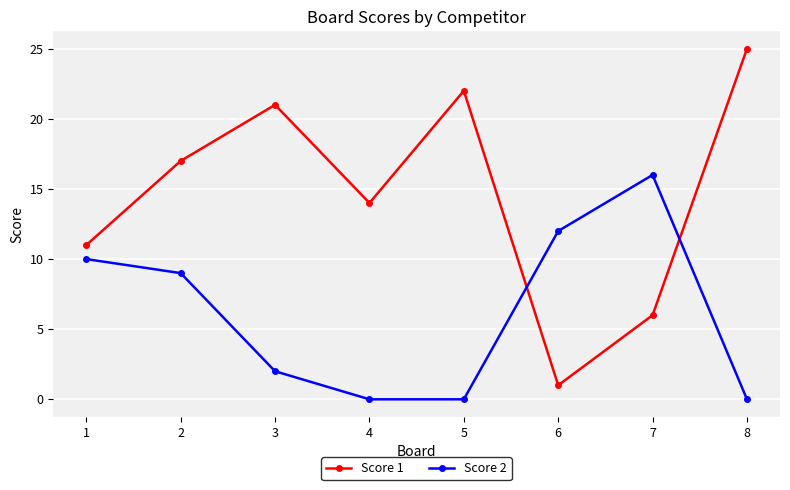

How many intersections are there between Score 2 and Score 1?

2